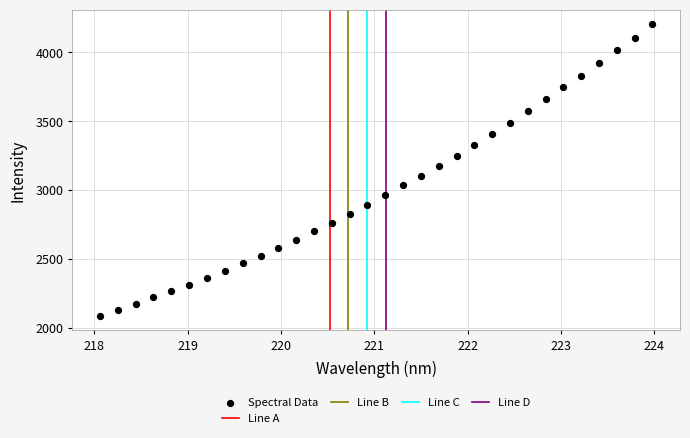

What is the range of X values (max minus min)?

5.9